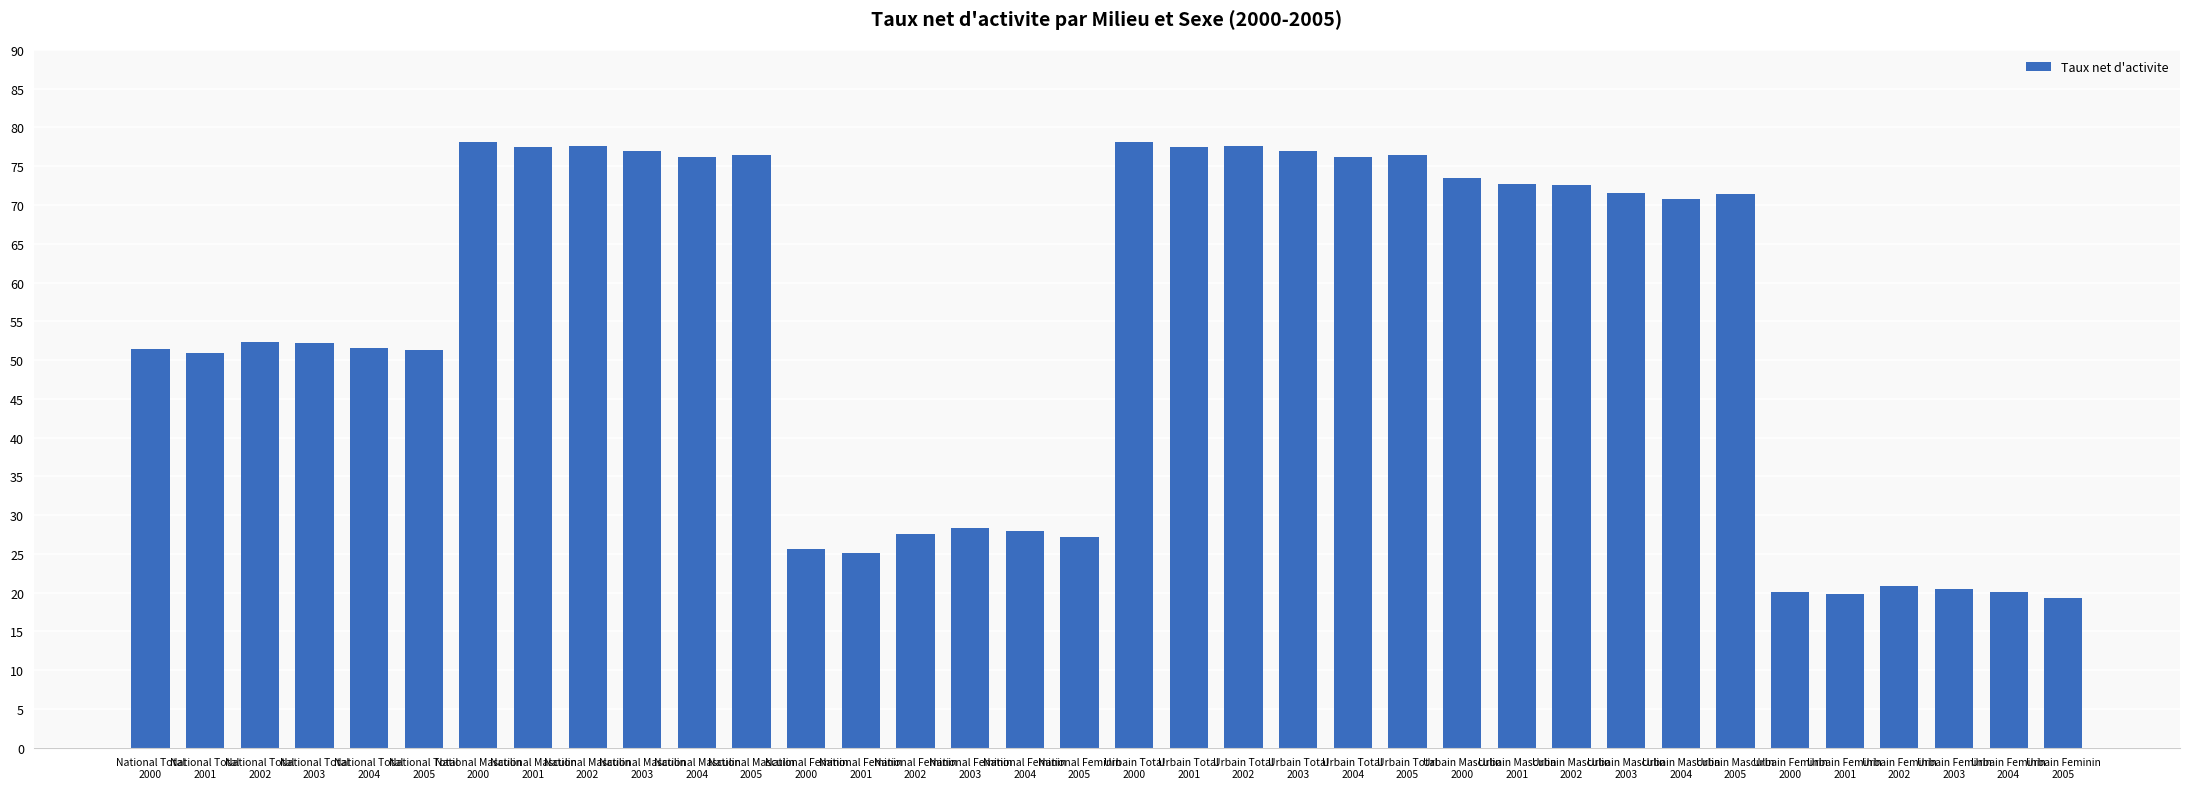

The value at Urbain Masculin
2002 is 72.6. True or false?

True